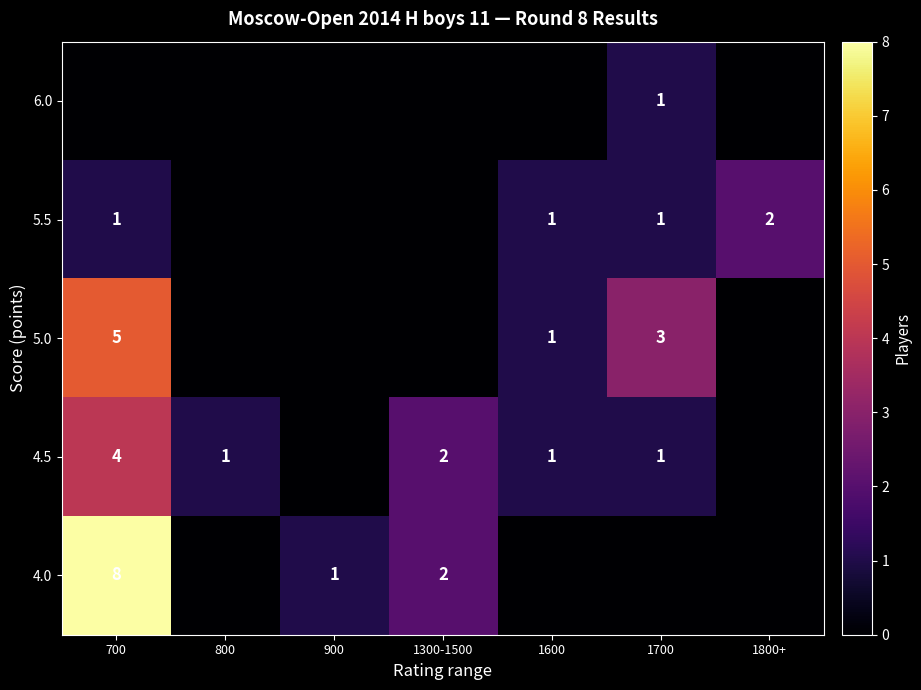

Is it true that 4.5 equals 2 at 700?

False